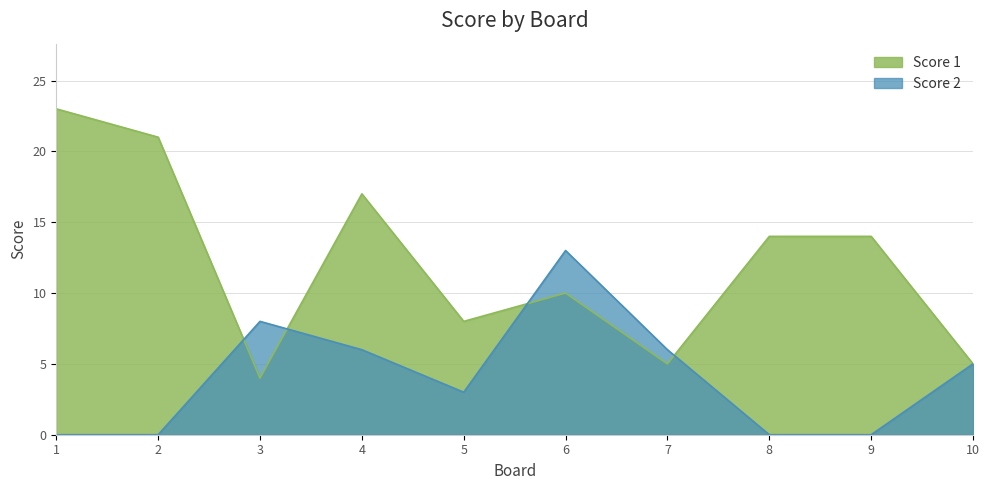

Reading right to left, what are all the values shown in this chart?

Score 1: 5	14	14	5	10	8	17	4	21	23
Score 2: 5	0	0	6	13	3	6	8	0	0